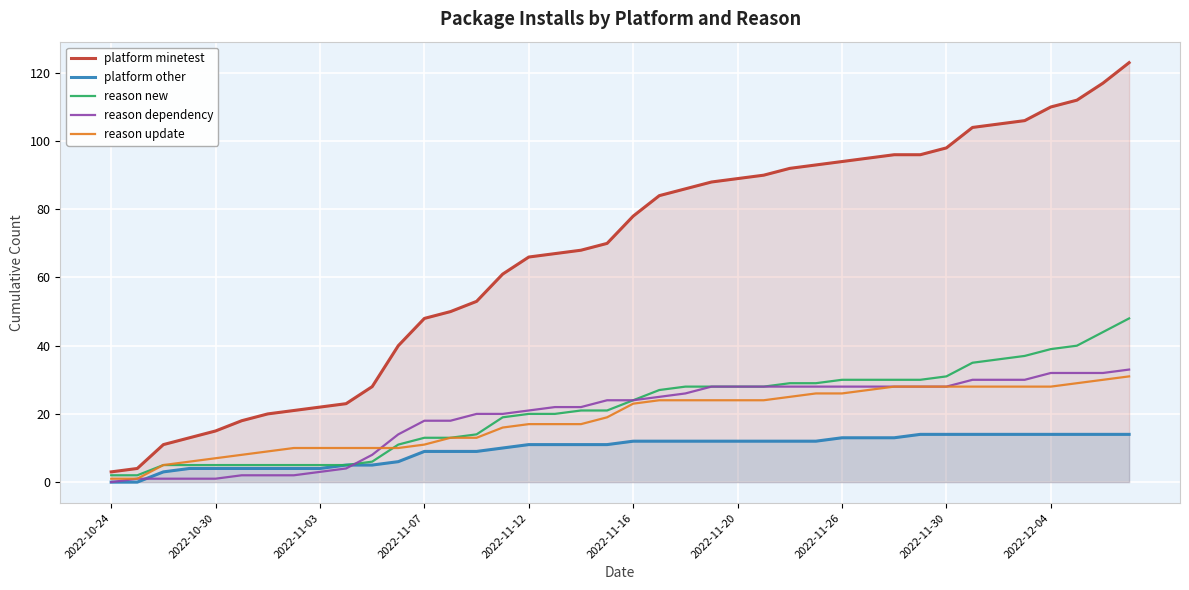

Rank the series by their maximum value, from lowest to highest.

platform other, reason update, reason dependency, reason new, platform minetest